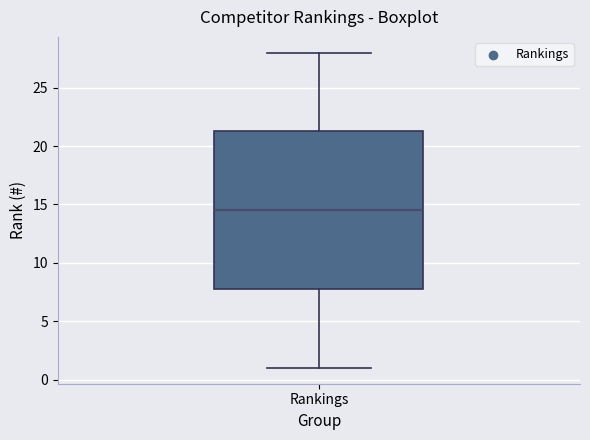

Transcribe this box plot: give where the median line is, the range the box spans, and where the two whiskers end, as read against the y-axis. The values are not printed on the chart, so give them approximately, as read against the axis.

median 14.5, box 8.0 to 21.5, whiskers 1.0 to 28.0